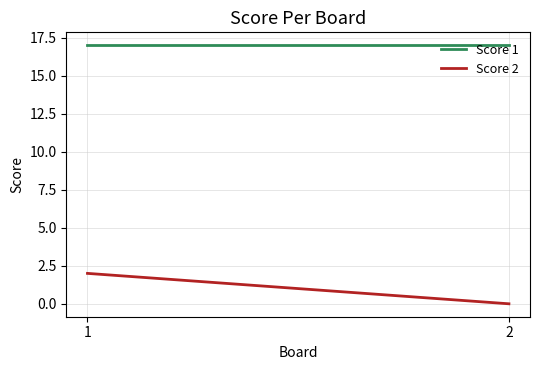

List the series in order of their overall mean, highest first.

Score 1, Score 2